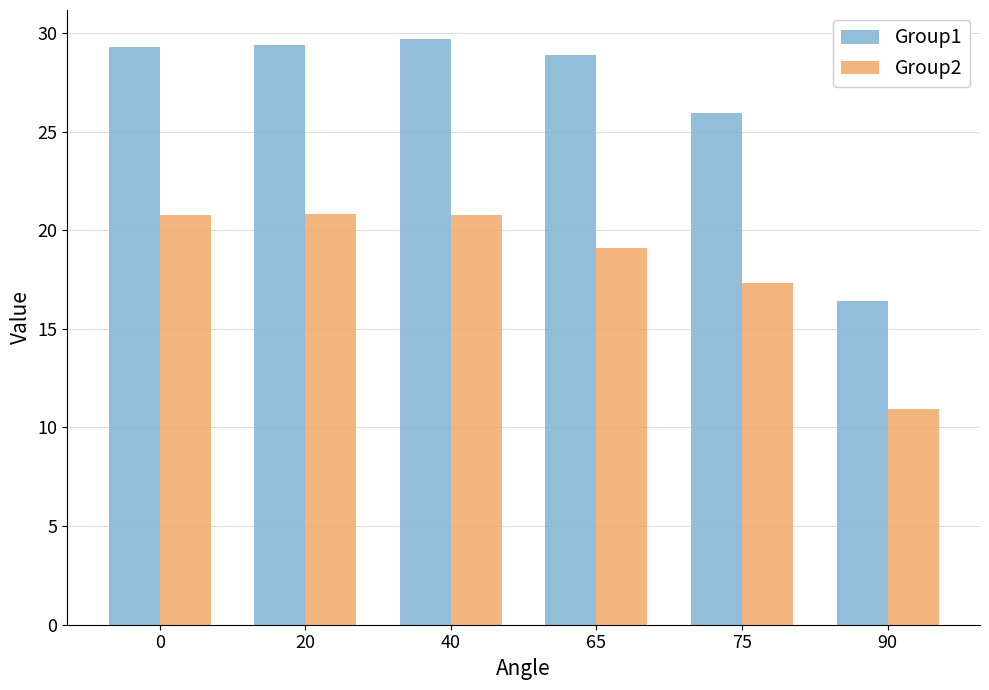

Is the value of Group2 at 65 greater than the value of Group1 at 75?

No